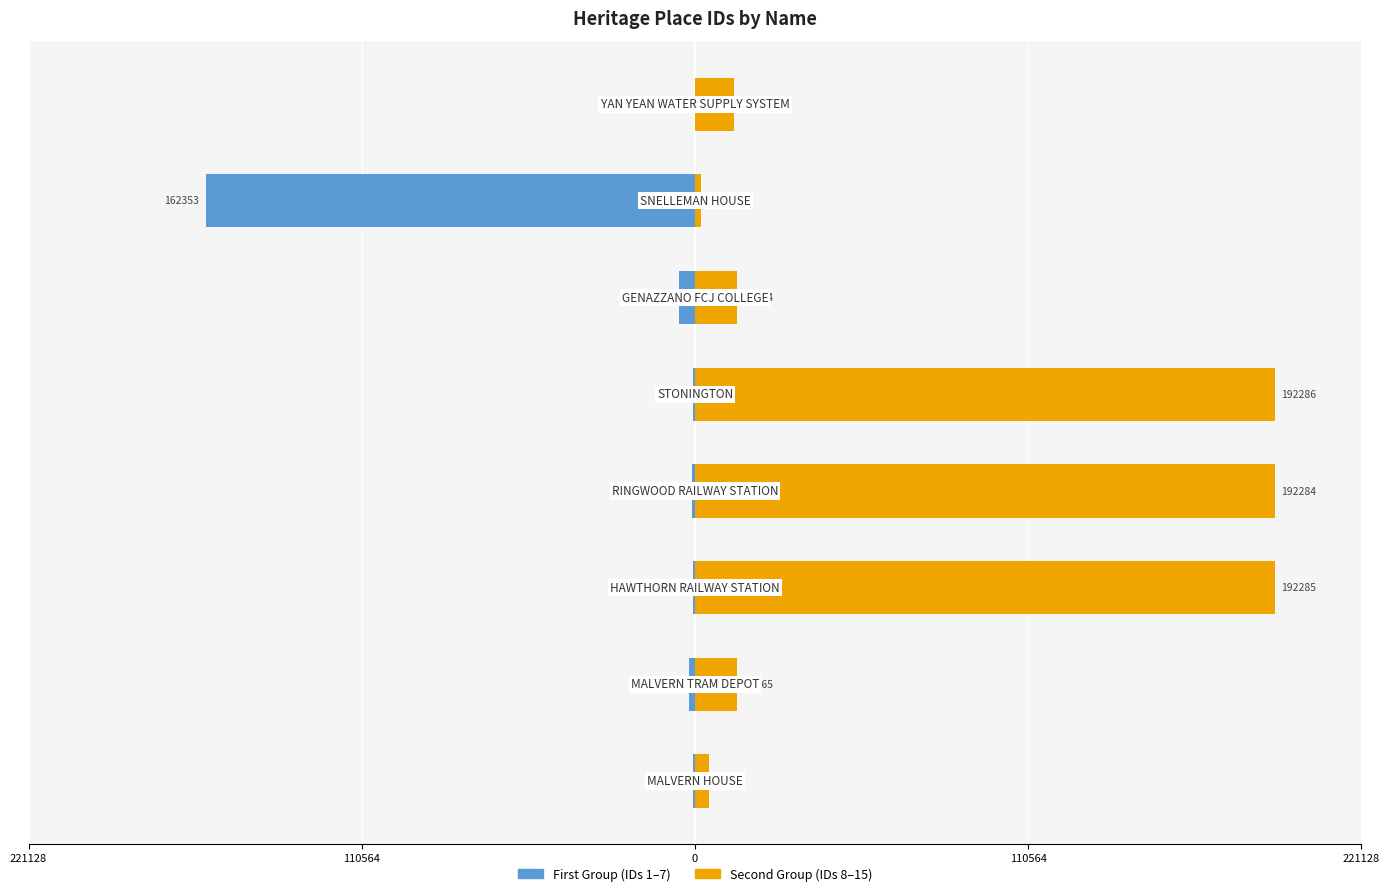

The Second Group (IDs 8–15) series shows 3490 at 6. True or false?

False